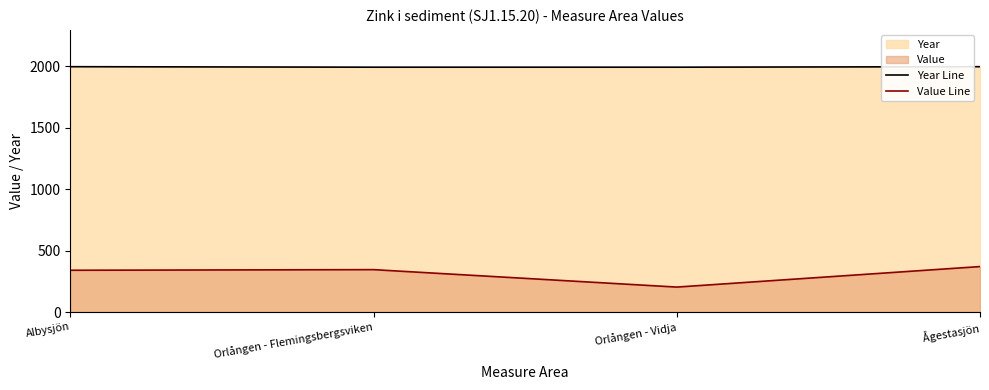

What is the label of the 1st point from the right?

Ågestasjön